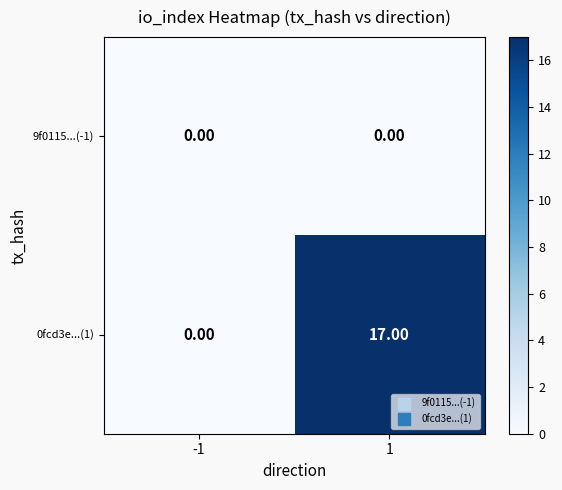

What is the difference between the 0fcd3e...(1) values at -1 and 1?

17